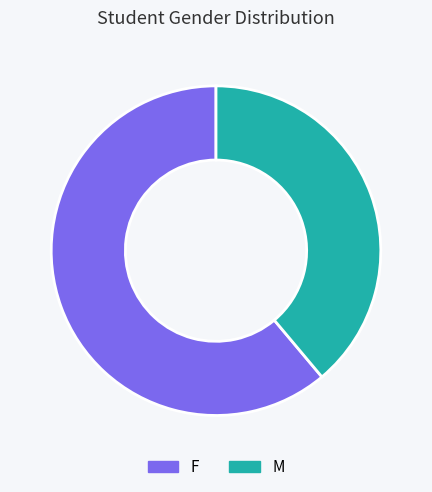

True or false: F accounts for 66% of the total.

False